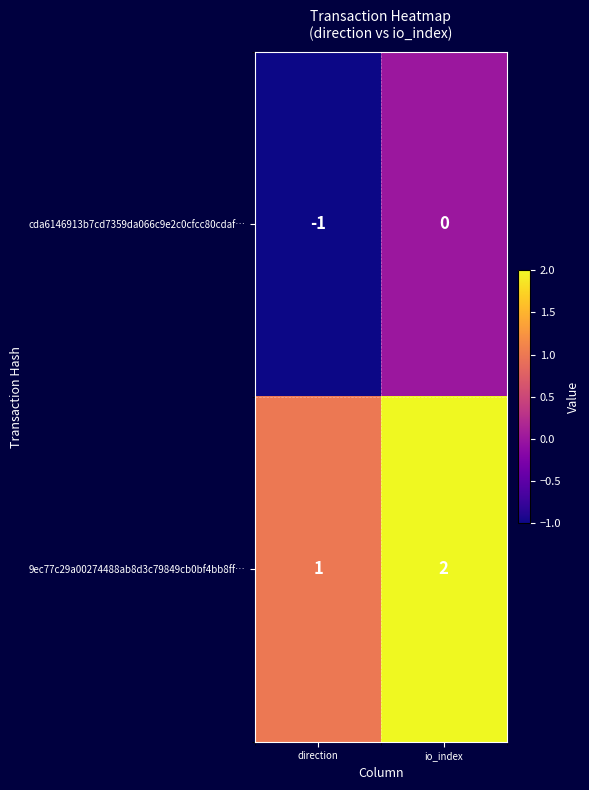

What is the smallest value displayed?

-1